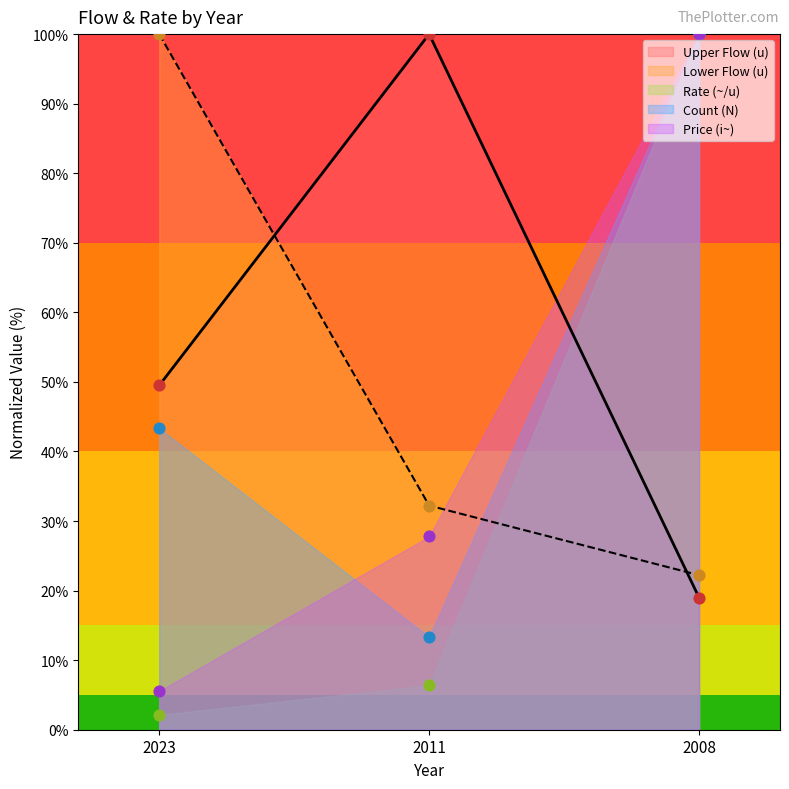

Is the value of Lower Flow (u) at 2008 greater than the value of Price (i~) at 2023?

Yes